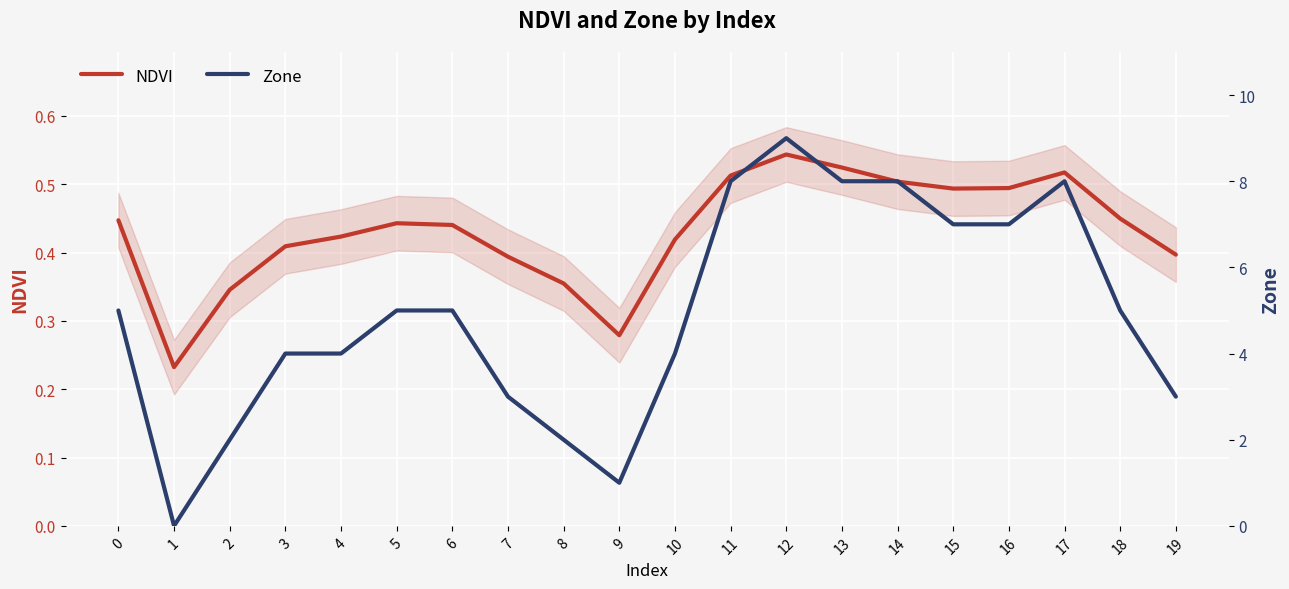

Does the chart display data point markers on the line(s)?

No